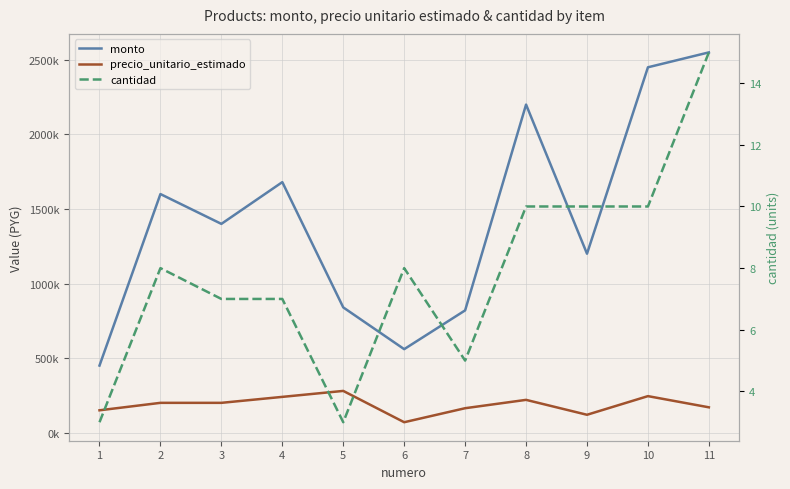

What are all the series names shown in the legend?

monto, precio_unitario_estimado, cantidad